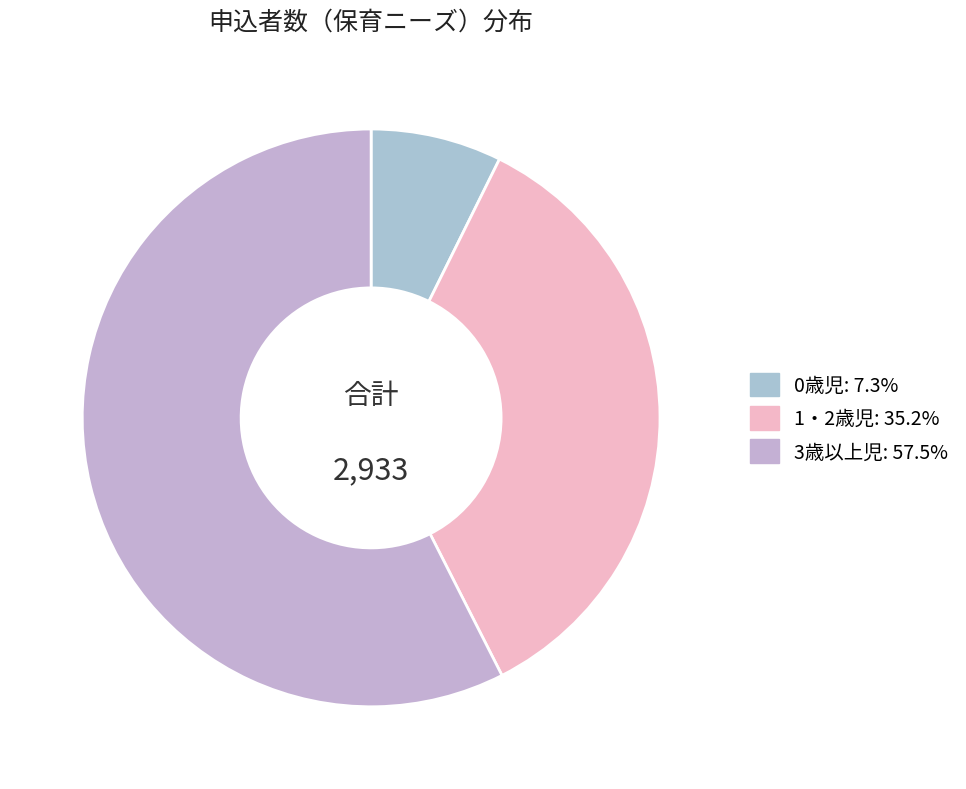

Count the number of slices in the pie.

3